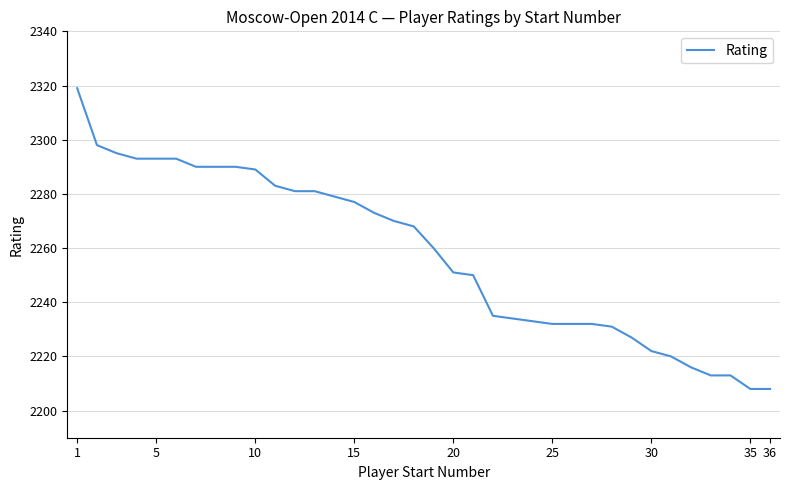

What is the difference between the maximum and minimum values?

111